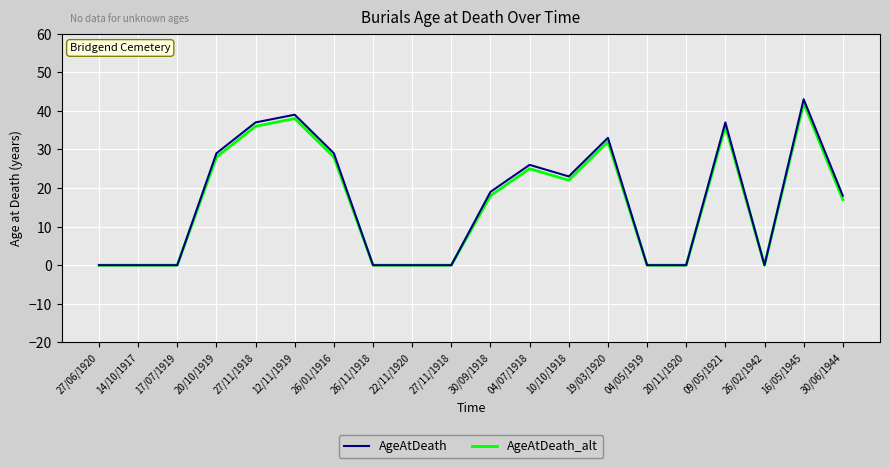

Which label corresponds to the largest value in the chart?

16/05/1945